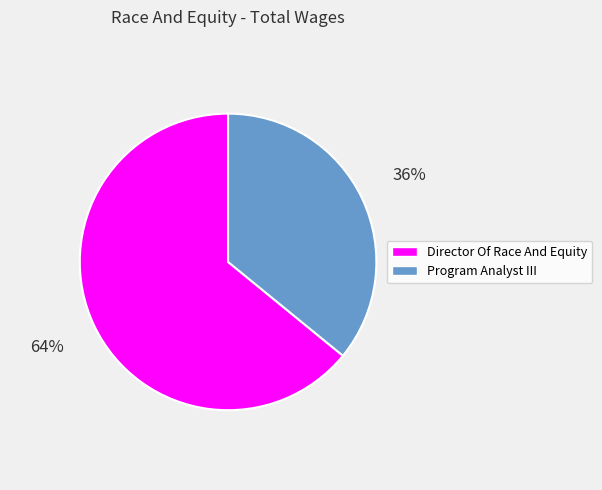

Count the number of slices in the pie.

2